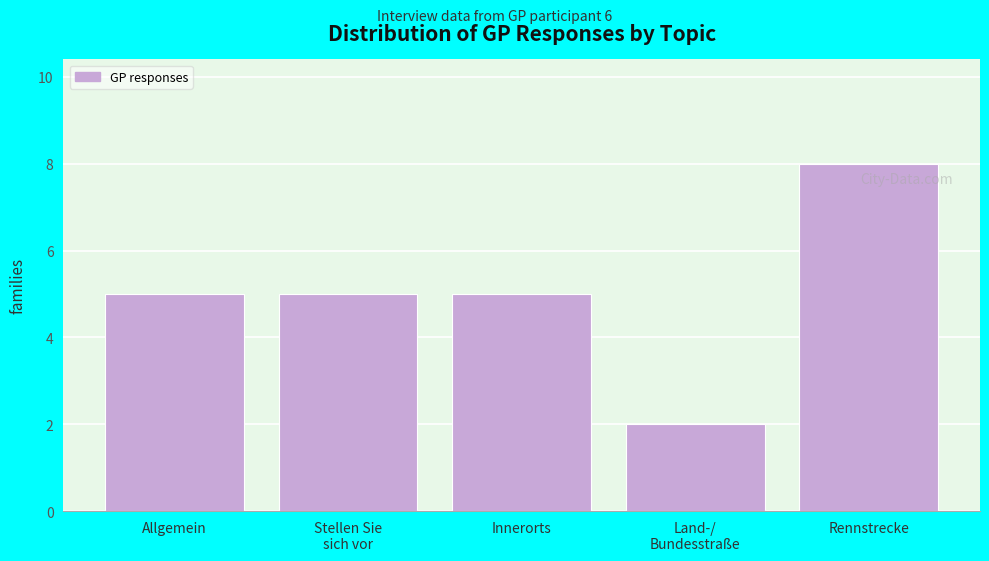

Reading left to right, extract all data points from this chart.

5	5	5	2	8